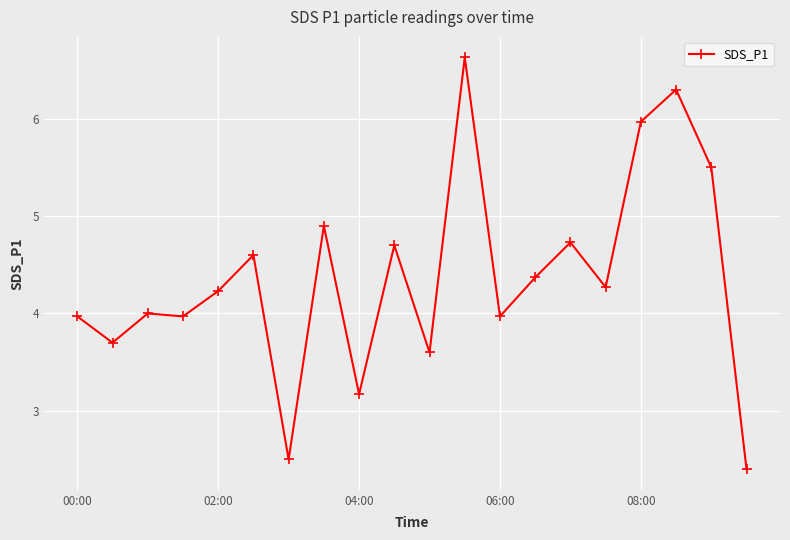

What is the value of the 20th point from the left?

2.4